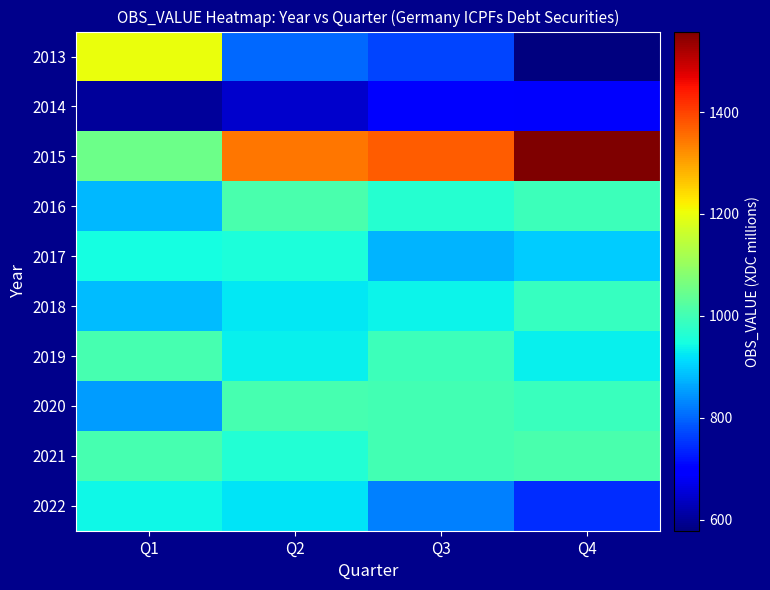

What is the difference between the highest and lowest values at Q2?

702